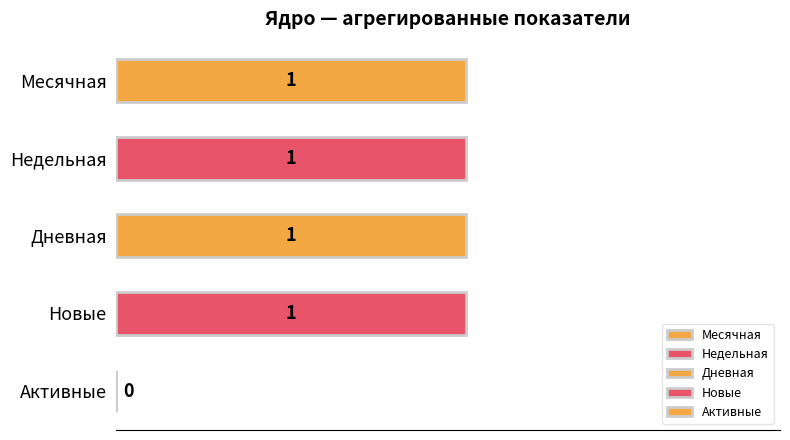

Reading top to bottom, list all the values displayed in this chart.

Месячная=1	Недельная=1	Дневная=1	Новые=1	Активные=0